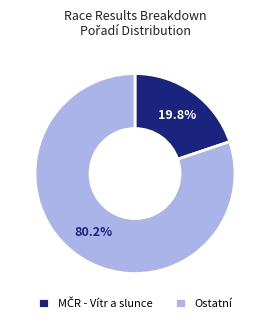

What portion of the pie excludes Ostatní?

19.8%